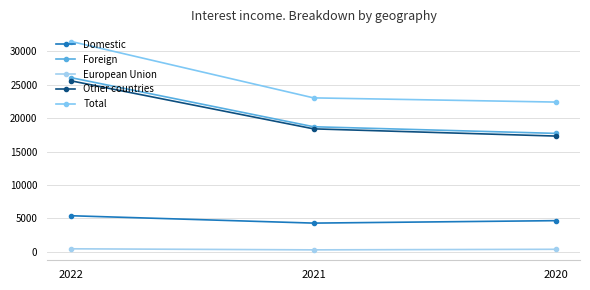

What is the lowest value of the Domestic series?

4311